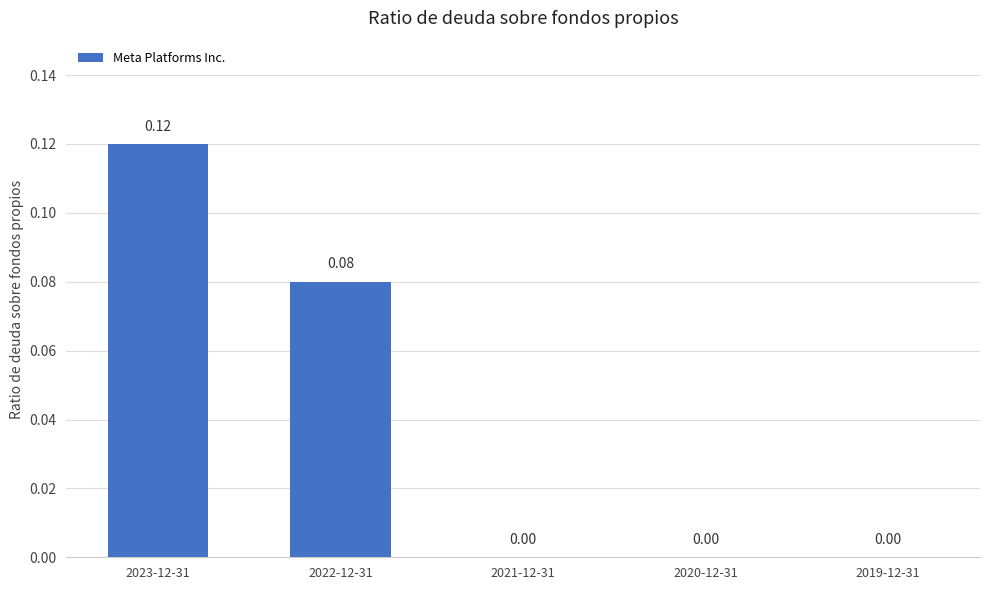

Between 2019-12-31 and 2023-12-31, which is larger?

2023-12-31